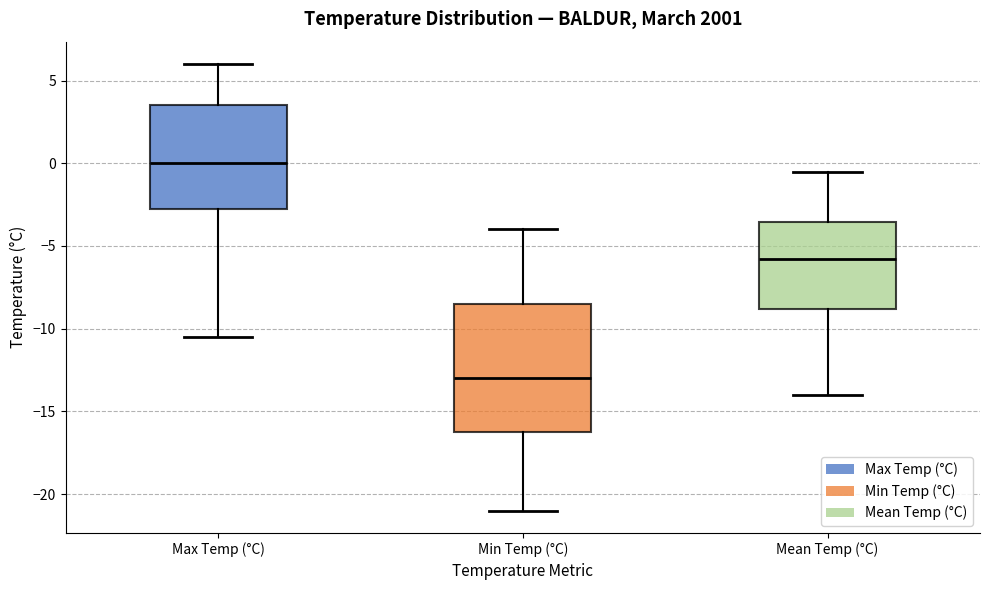

Reading left to right, transcribe this box plot: for each box, give where its median line is, the range the box spans, and where its two whiskers end, as read against the y-axis. The values are not printed on the chart, so give them approximately, as read against the axis.

Max Temp (°C): median 0.0, box -2.5 to 3.5, whiskers -10.5 to 6.0
Min Temp (°C): median -13.0, box -16.0 to -8.5, whiskers -21.0 to -4.0
Mean Temp (°C): median -6.0, box -9.0 to -3.5, whiskers -14.0 to -0.5